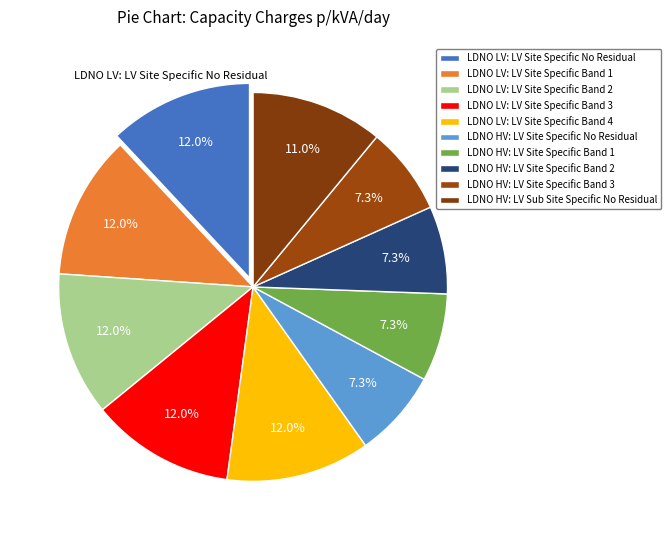

What is the largest slice in the pie chart?

LDNO LV: LV Site Specific No Residual